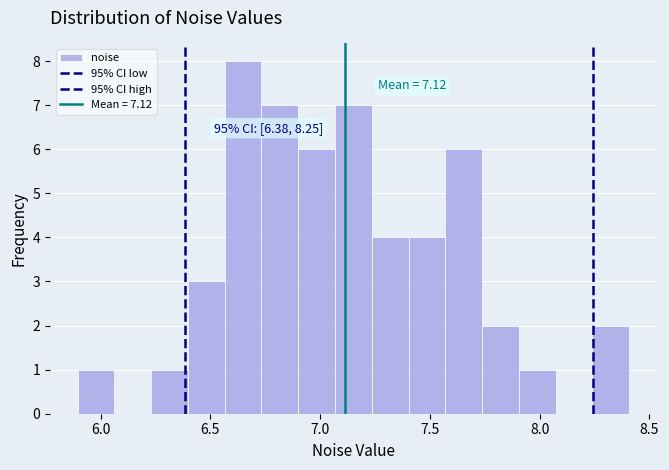

Around what value on the x-axis is the tallest bar? Give the approximate position of its centre, as read against the axis.

6.65